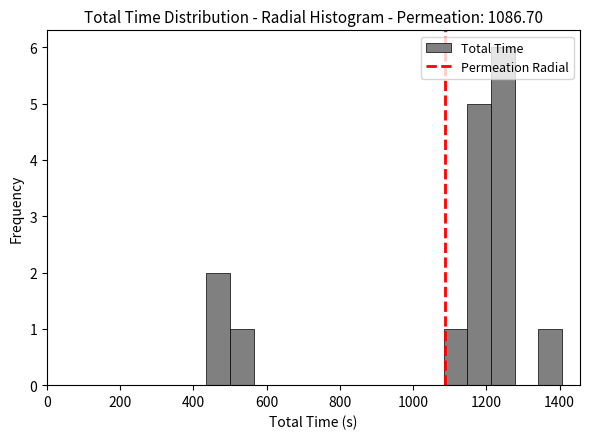

Around what value on the x-axis is the tallest bar? Give the approximate position of its centre, as read against the axis.

1240